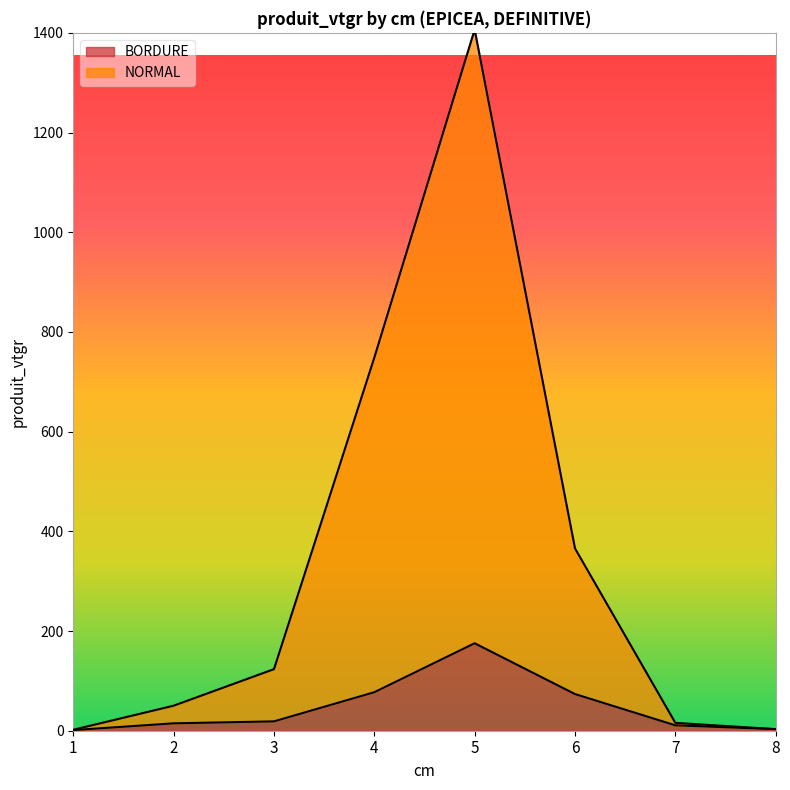

Does the chart display data point markers on the line(s)?

No